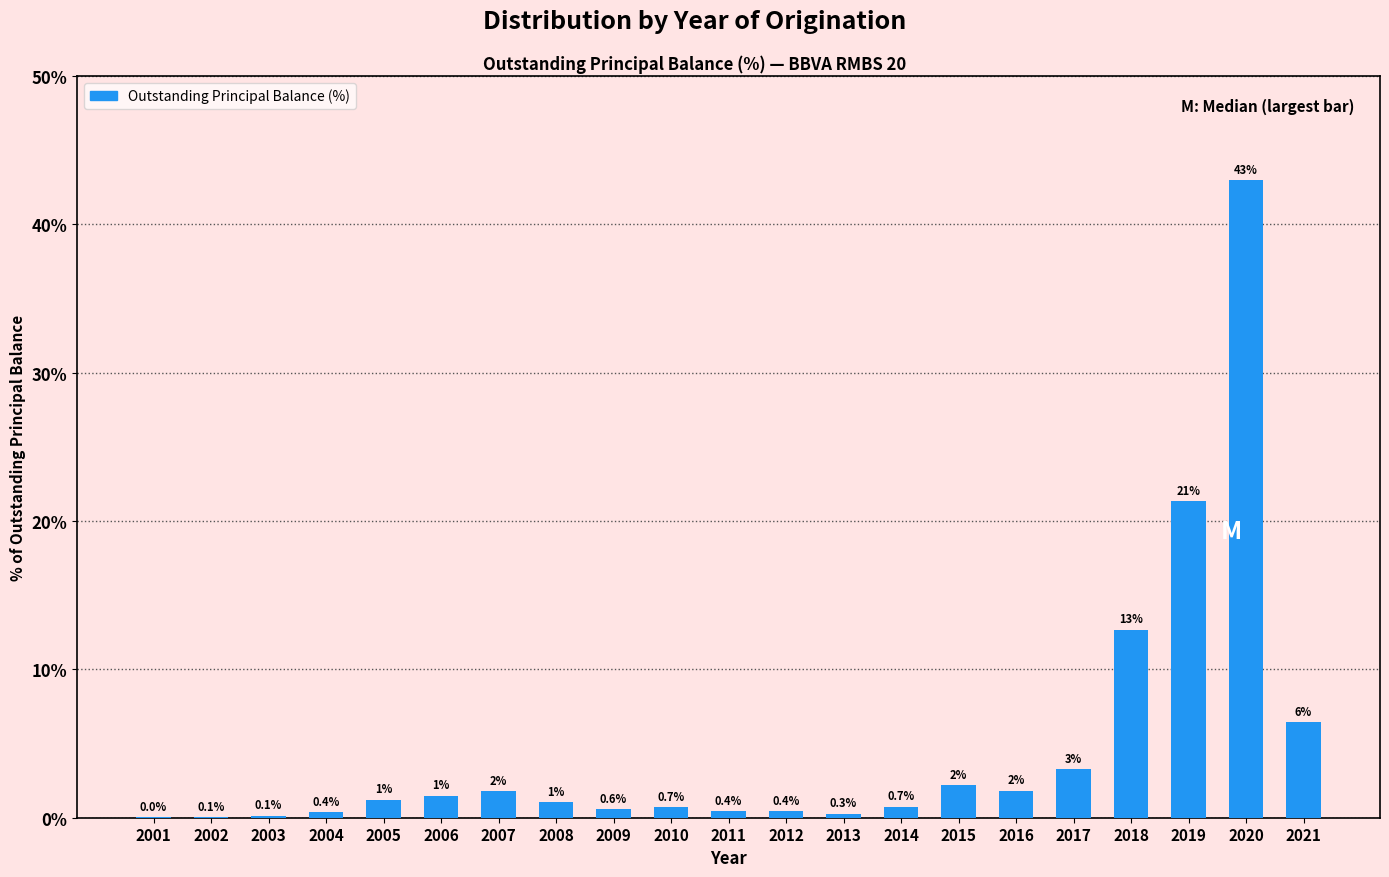

Which has a higher value, 2008 or 2003?

2008